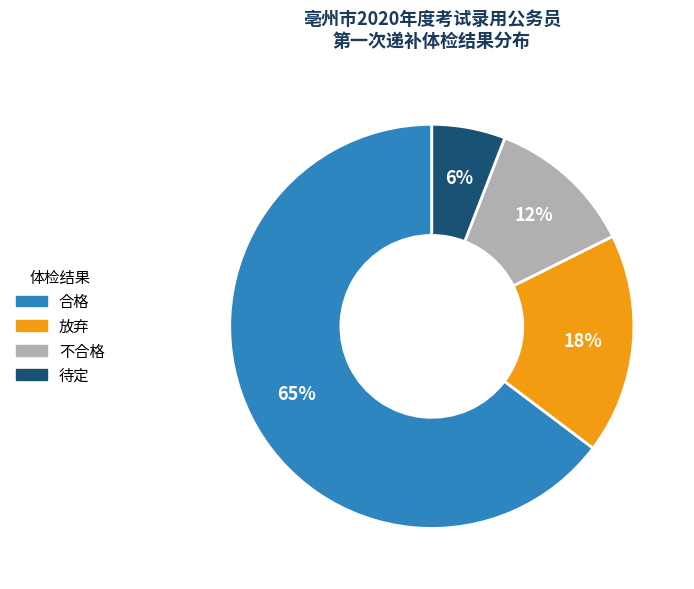

What is the smallest slice in the pie chart?

待定